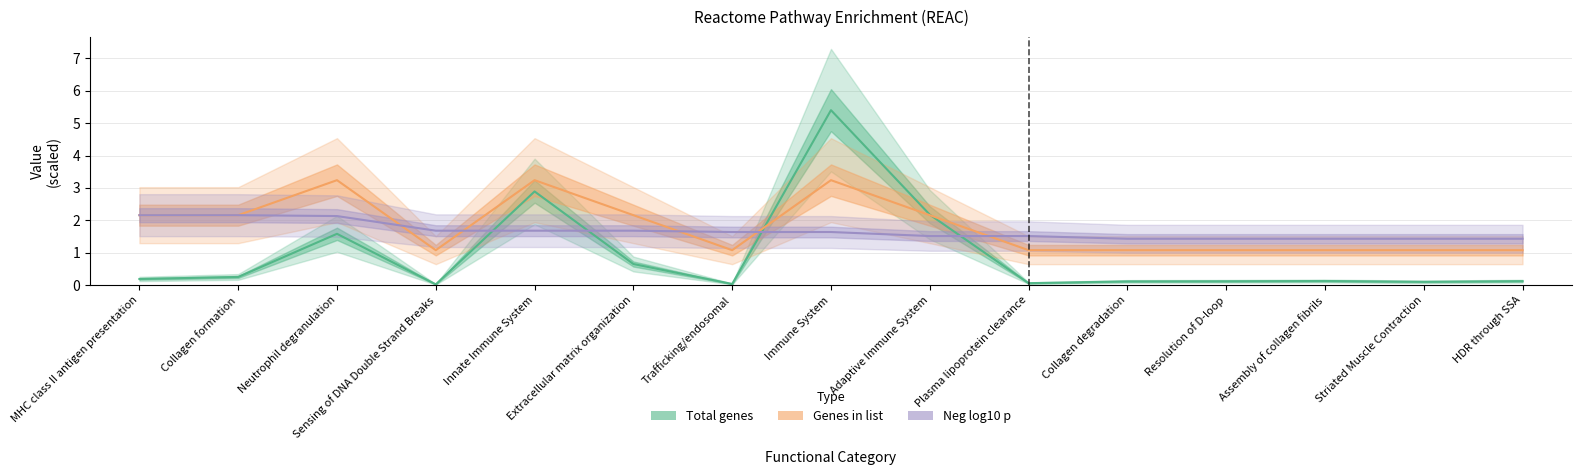

What is the average value of the Total genes series?

0.9